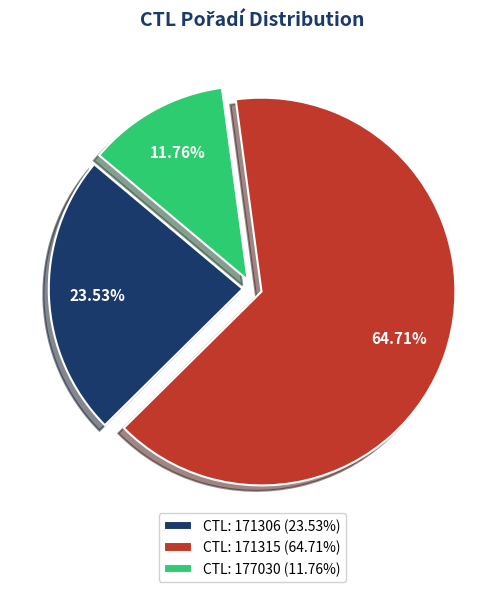

Rank the categories by value from highest to lowest.

CTL: 171315 (64.71%), CTL: 171306 (23.53%), CTL: 177030 (11.76%)